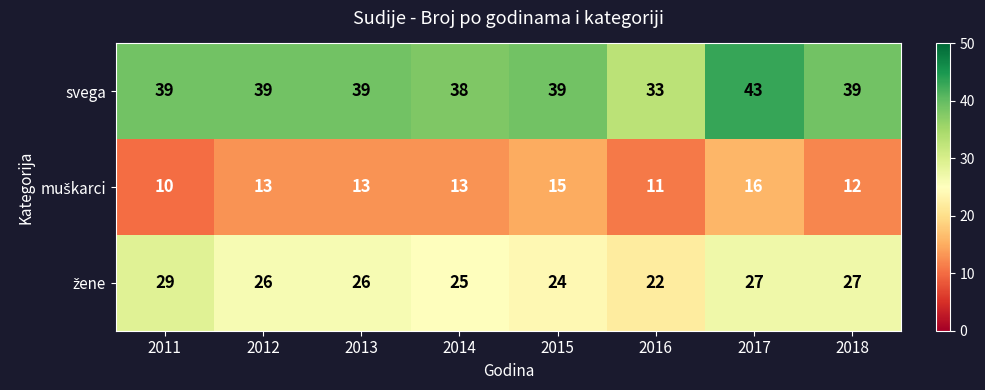

What is the sum of the svega values at 2012 and 2014?

77